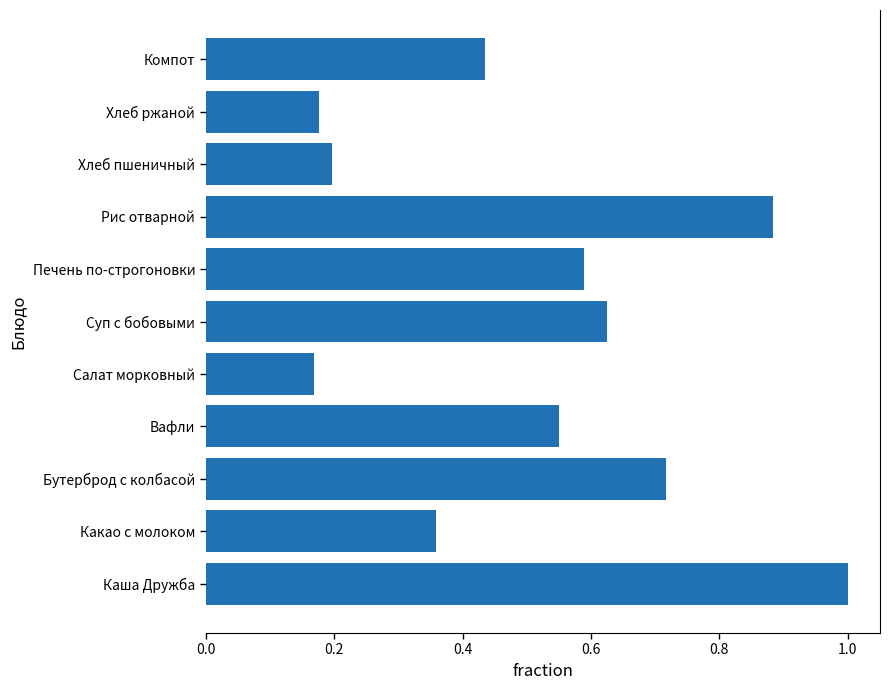

Between Вафли and Каша Дружба, which is larger?

Каша Дружба